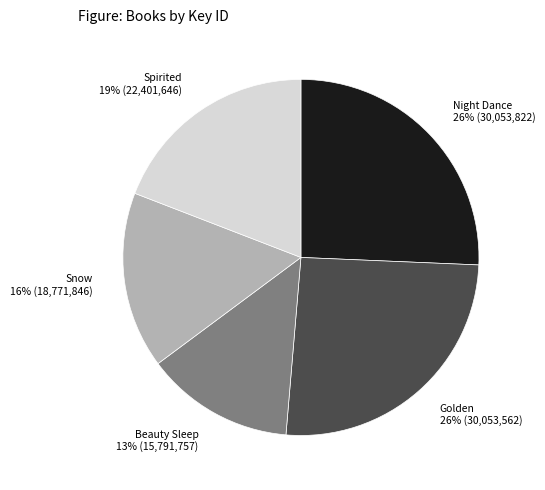

Which has a higher value, Beauty Sleep or Golden?

Golden